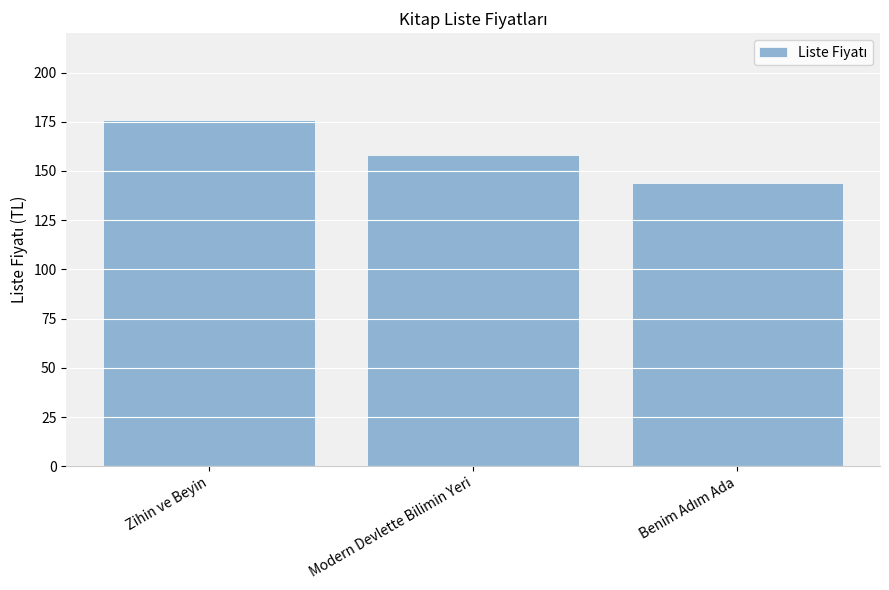

Approximately how many times larger is the value at Modern Devlette Bilimin Yeri compared to Zihin ve Beyin?

0.9